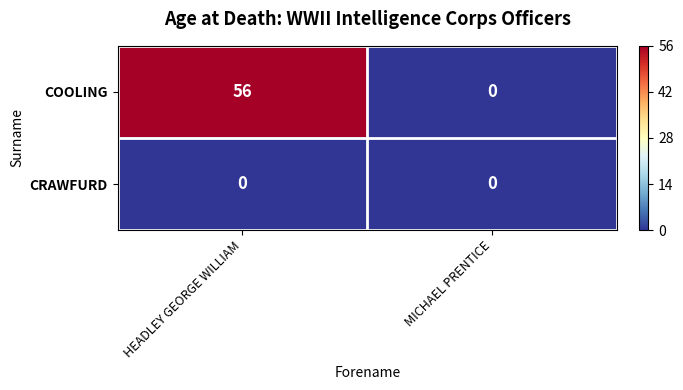

What is the total value across all series at HEADLEY GEORGE WILLIAM?

56